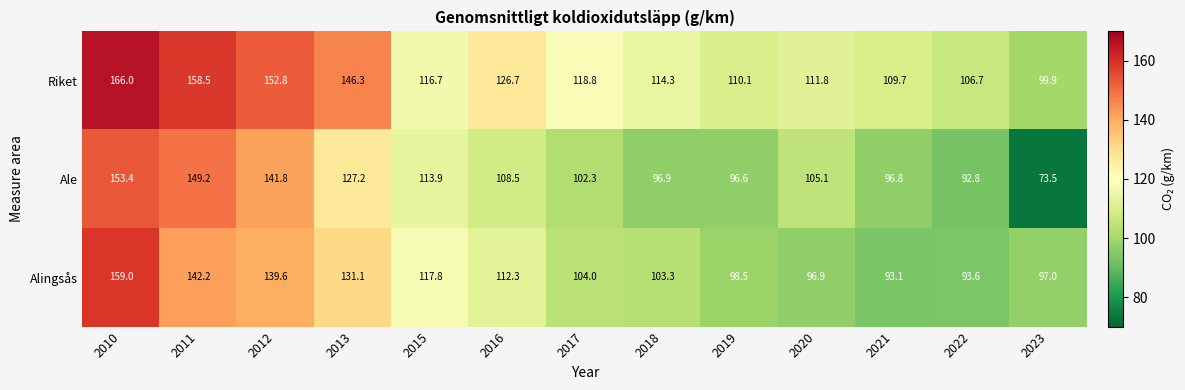

Rank the series at 2019 from highest to lowest value.

Riket, Alingsås, Ale